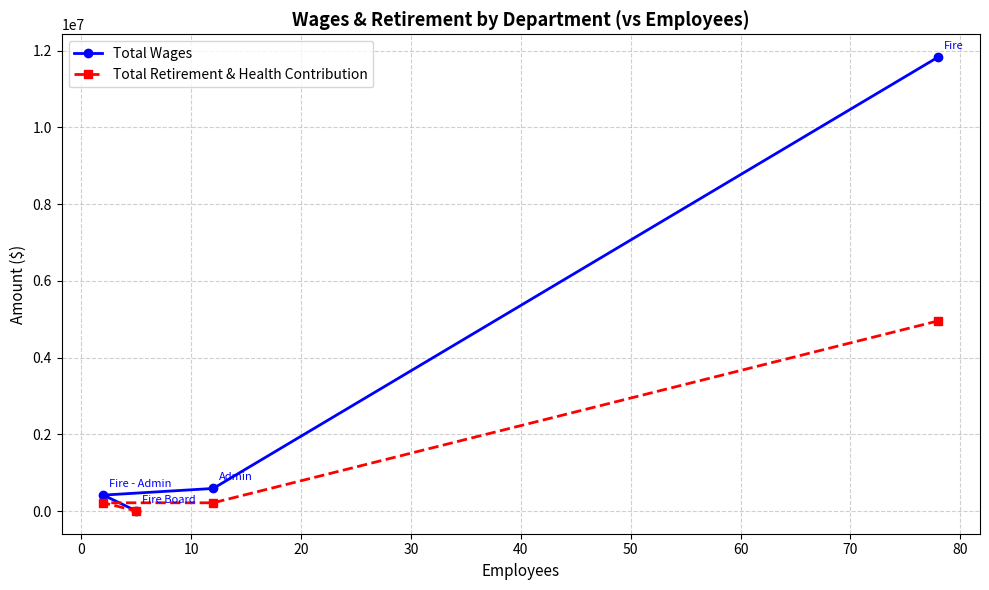

How many data points in Total Retirement & Health Contribution are less than 214722?

2